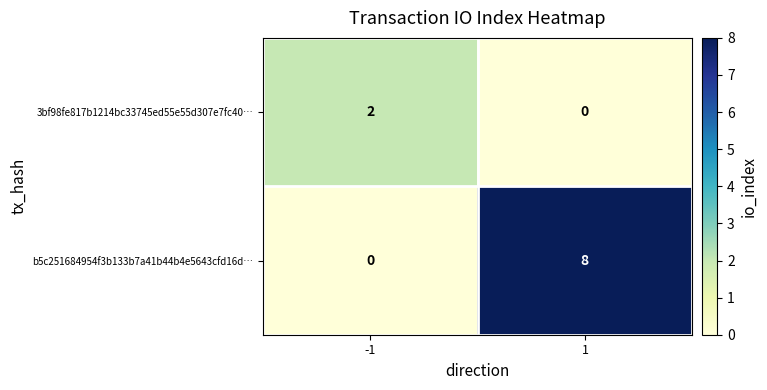

The value of 3bf98fe817b1214bc33745ed55e55d307e7fc40… at 1 is 1. True or false?

False